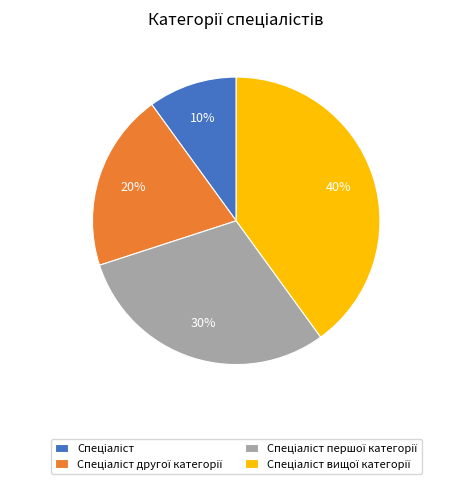

Count the number of slices in the pie.

4